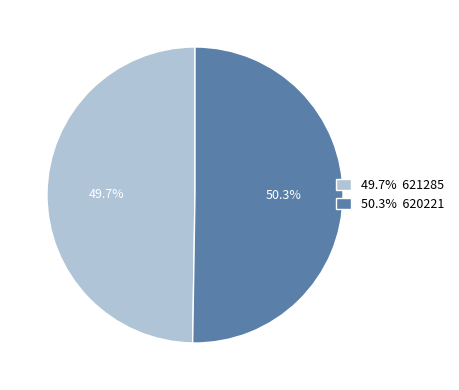

Count the number of slices in the pie.

2